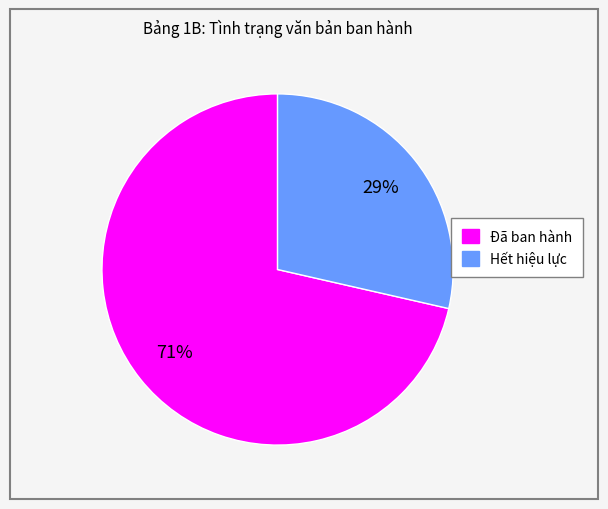

True or false: Hết hiệu lực accounts for 40% of the total.

False